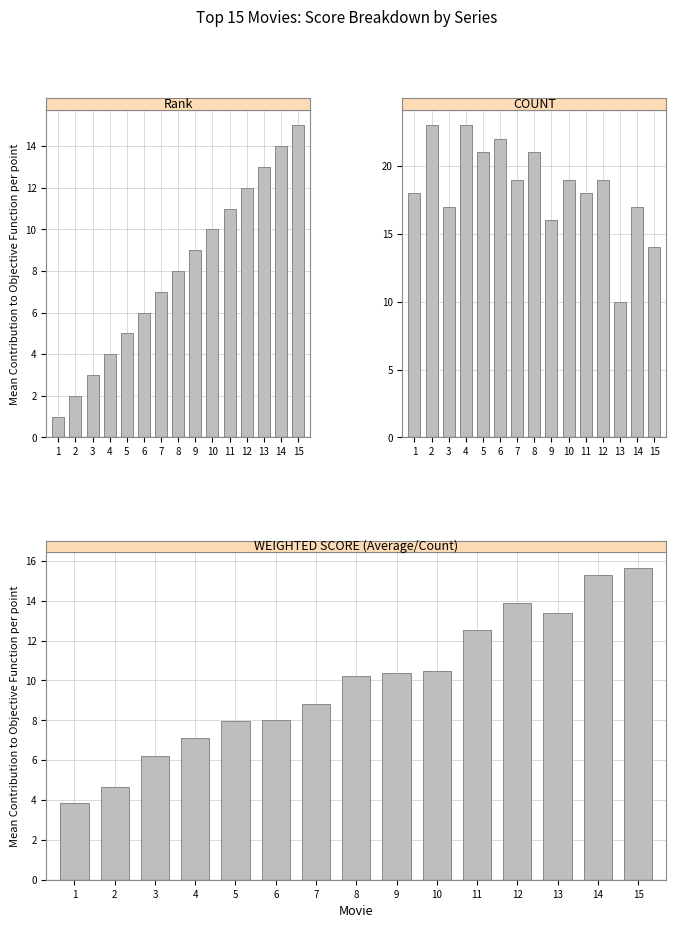

At which label does WEIGHTED SCORE (Avg/Count) first exceed 10?

8